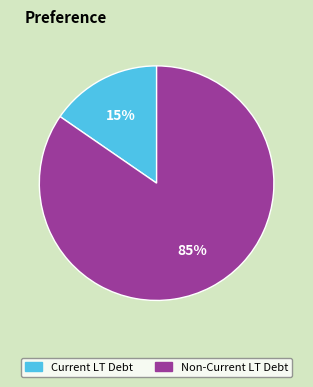

Is the sum of Current LT Debt and Non-Current LT Debt greater than half?

Yes